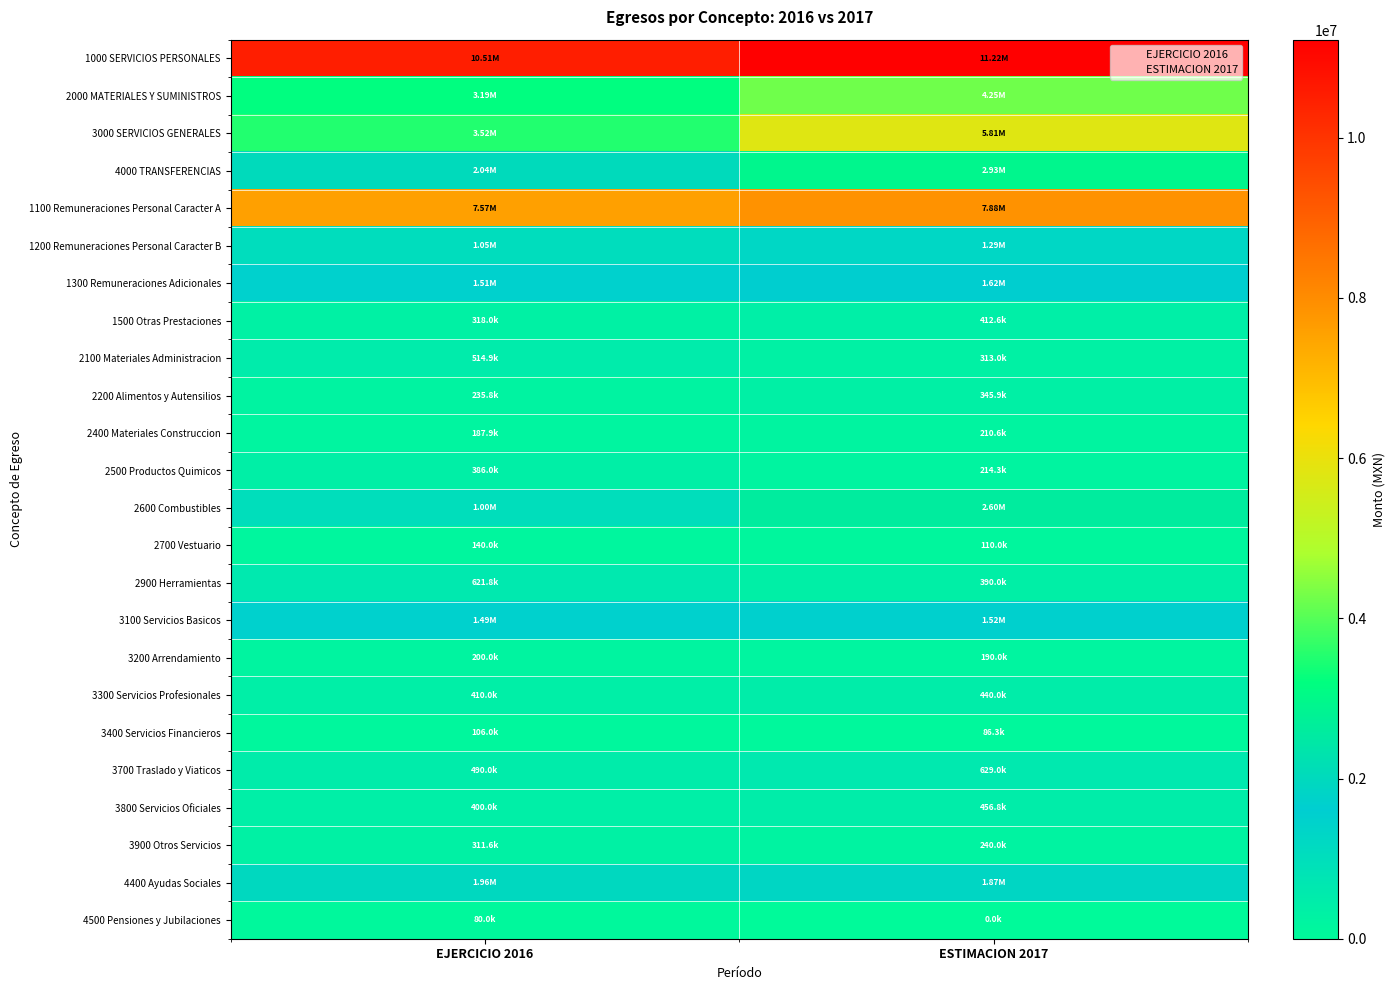

Reading left to right, list all the values displayed in this chart.

1000 SERVICIOS PERSONALES: EJERCICIO 2016=10511720.0	ESTIMACION 2017=11224108.2
2000 MATERIALES Y SUMINISTROS: EJERCICIO 2016=3191392.8	ESTIMACION 2017=4252733.0
3000 SERVICIOS GENERALES: EJERCICIO 2016=3524008.0	ESTIMACION 2017=5805860.0
4000 TRANSFERENCIAS: EJERCICIO 2016=2038238.8	ESTIMACION 2017=2926990.0
1100 Remuneraciones Personal Caracter A: EJERCICIO 2016=7572312.0	ESTIMACION 2017=7884291.2
1200 Remuneraciones Personal Caracter B: EJERCICIO 2016=1045624.0	ESTIMACION 2017=1289000.0
1300 Remuneraciones Adicionales: EJERCICIO 2016=1510787.0	ESTIMACION 2017=1623200.0
1500 Otras Prestaciones: EJERCICIO 2016=317997.0	ESTIMACION 2017=412617.0
2100 Materiales Administracion: EJERCICIO 2016=514867.2	ESTIMACION 2017=312978.0
2200 Alimentos y Autensilios: EJERCICIO 2016=235800.0	ESTIMACION 2017=345880.0
2400 Materiales Construccion: EJERCICIO 2016=187920.0	ESTIMACION 2017=210555.0
2500 Productos Quimicos: EJERCICIO 2016=386000.0	ESTIMACION 2017=214320.0
2600 Combustibles: EJERCICIO 2016=1000000.0	ESTIMACION 2017=2600000.0
2700 Vestuario: EJERCICIO 2016=140000.0	ESTIMACION 2017=110000.0
2900 Herramientas: EJERCICIO 2016=621805.6	ESTIMACION 2017=390000.0
3100 Servicios Basicos: EJERCICIO 2016=1491360.0	ESTIMACION 2017=1523120.0
3200 Arrendamiento: EJERCICIO 2016=200000.0	ESTIMACION 2017=190000.0
3300 Servicios Profesionales: EJERCICIO 2016=410000.0	ESTIMACION 2017=440000.0
3400 Servicios Financieros: EJERCICIO 2016=106000.0	ESTIMACION 2017=86300.0
3700 Traslado y Viaticos: EJERCICIO 2016=490000.0	ESTIMACION 2017=629000.0
3800 Servicios Oficiales: EJERCICIO 2016=400000.0	ESTIMACION 2017=456780.0
3900 Otros Servicios: EJERCICIO 2016=311648.0	ESTIMACION 2017=240000.0
4400 Ayudas Sociales: EJERCICIO 2016=1958238.8	ESTIMACION 2017=1870990.0
4500 Pensiones y Jubilaciones: EJERCICIO 2016=80000.0	ESTIMACION 2017=0.0